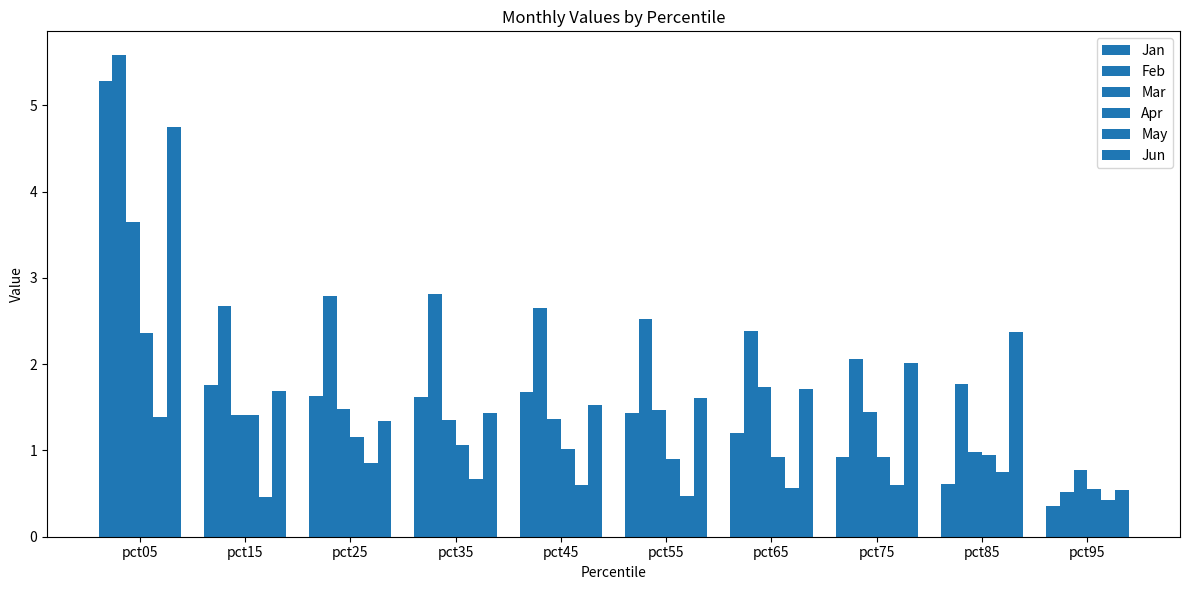

What is the smallest value displayed?

0.4